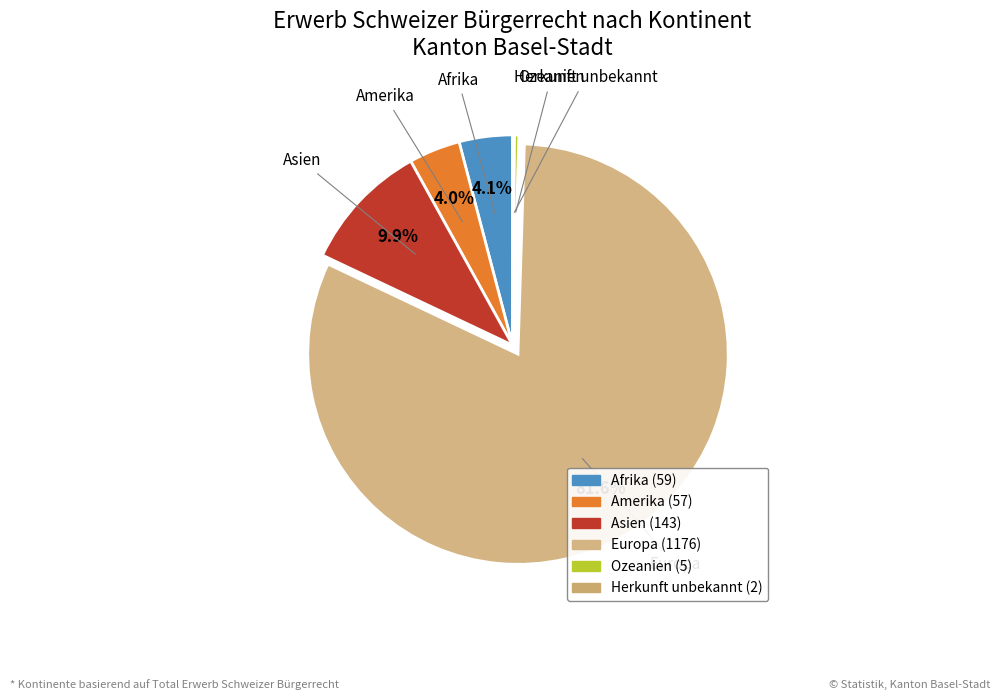

What is the majority slice?

Europa